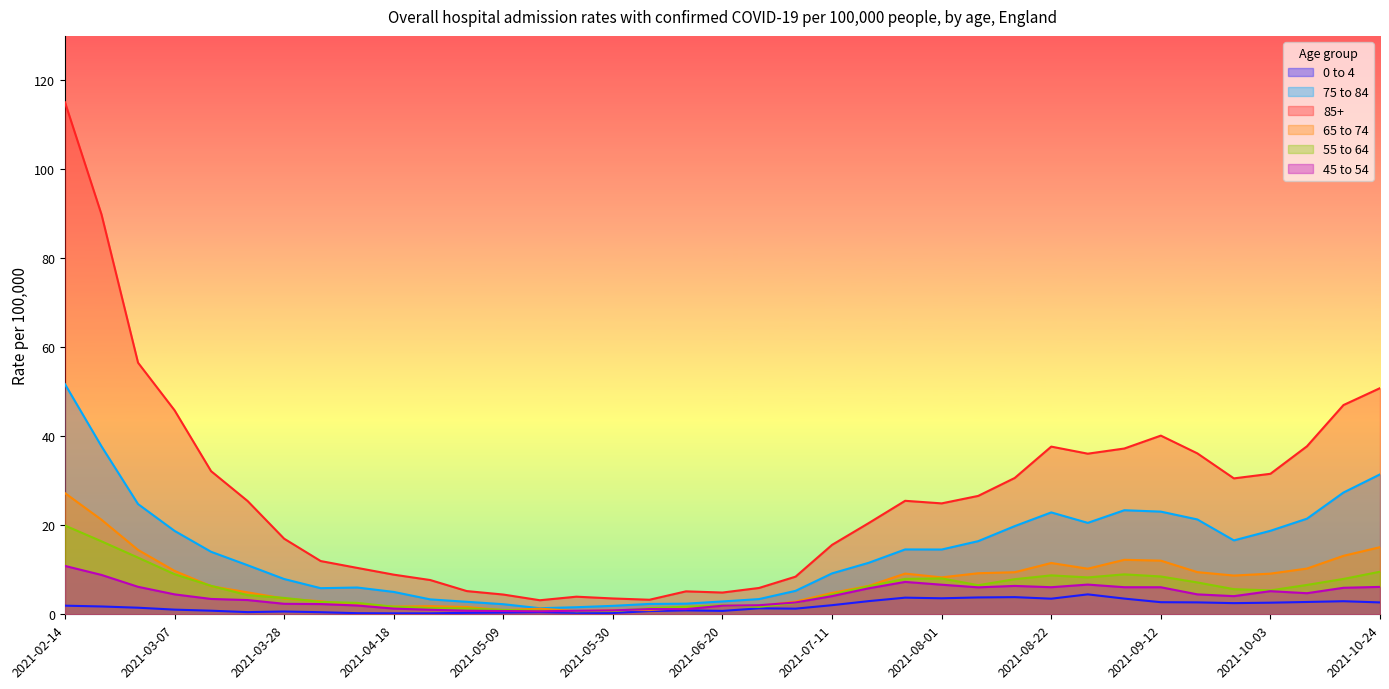

List the labels in order of 65 to 74 value, smallest first.

2021-05-23, 2021-05-09, 2021-06-06, 2021-05-30, 2021-05-16, 2021-06-13, 2021-05-02, 2021-04-18, 2021-04-25, 2021-06-27, 2021-06-20, 2021-04-11, 2021-07-04, 2021-04-04, 2021-03-28, 2021-07-11, 2021-03-21, 2021-03-14, 2021-07-18, 2021-08-01, 2021-09-26, 2021-10-03, 2021-07-25, 2021-08-08, 2021-08-15, 2021-09-19, 2021-03-07, 2021-08-29, 2021-10-10, 2021-08-22, 2021-09-12, 2021-09-05, 2021-10-17, 2021-02-28, 2021-10-24, 2021-02-21, 2021-02-14